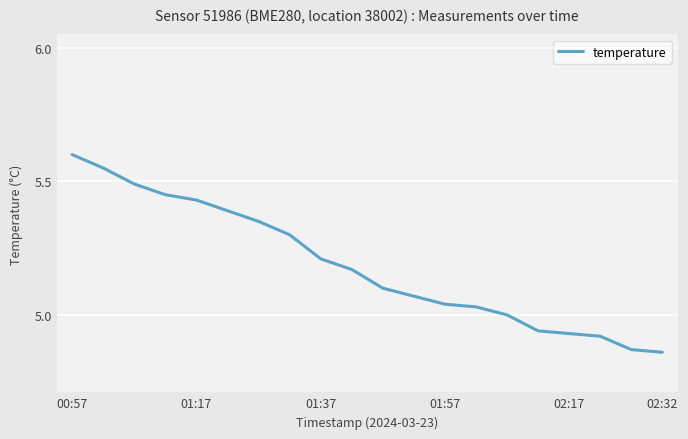

Does the chart have visible grid lines?

Yes